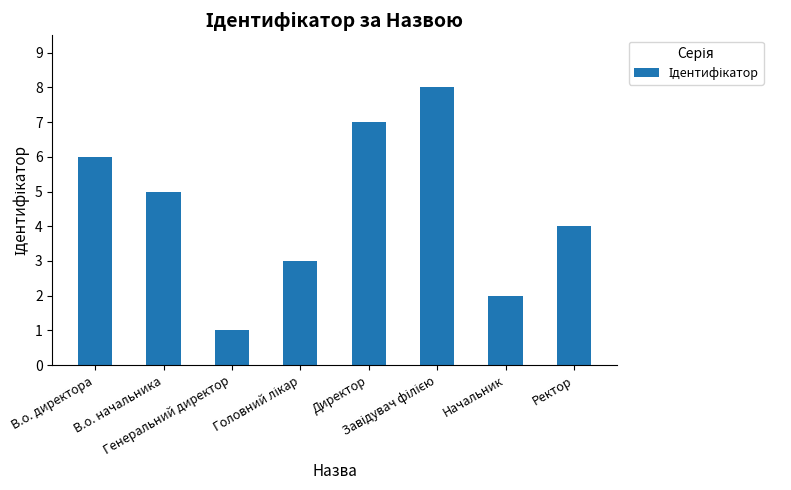

How many data points are less than 5?

4